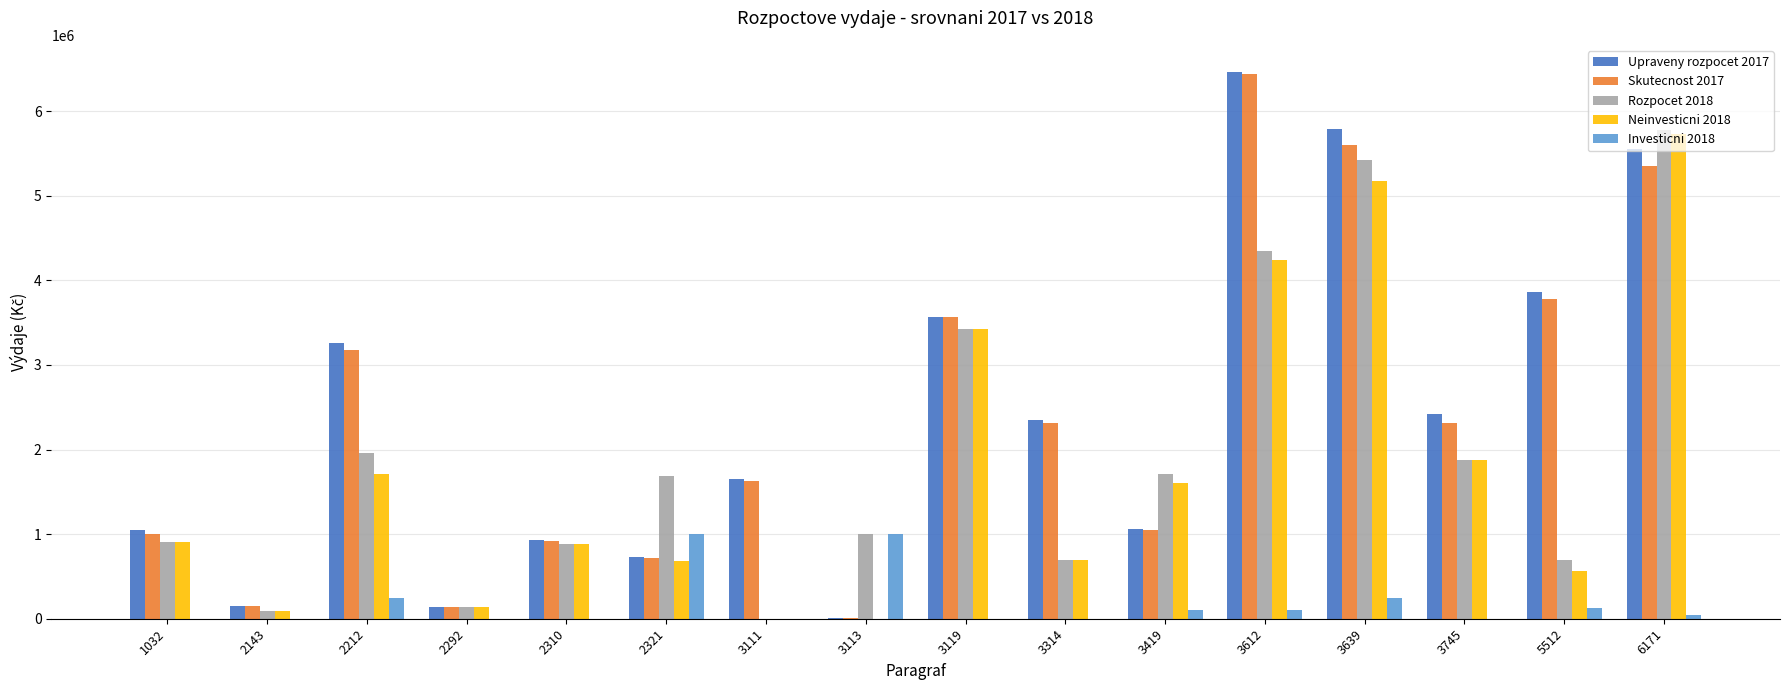

What is the total value across all series at 3111?

3288570.2